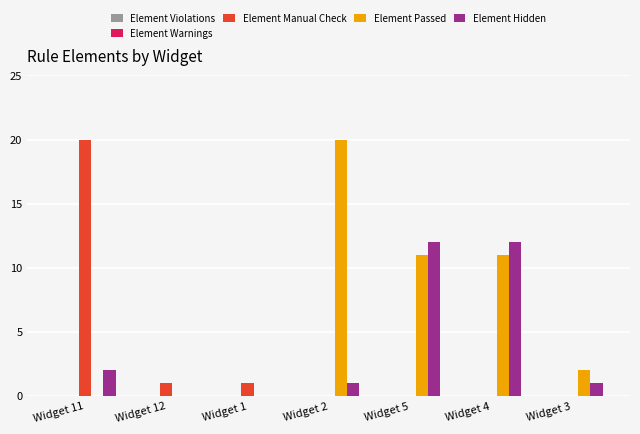

Which series has the largest total across all categories?

Element Passed